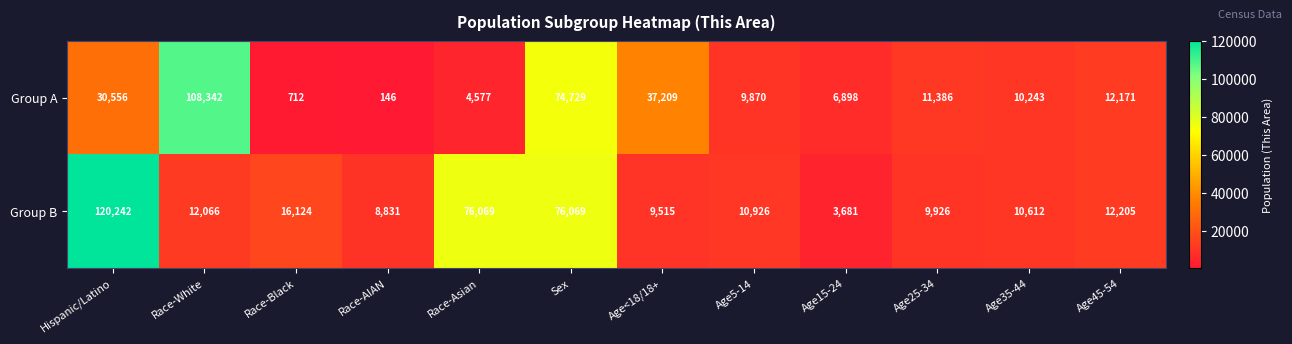

What is the minimum value shown in the chart?

146